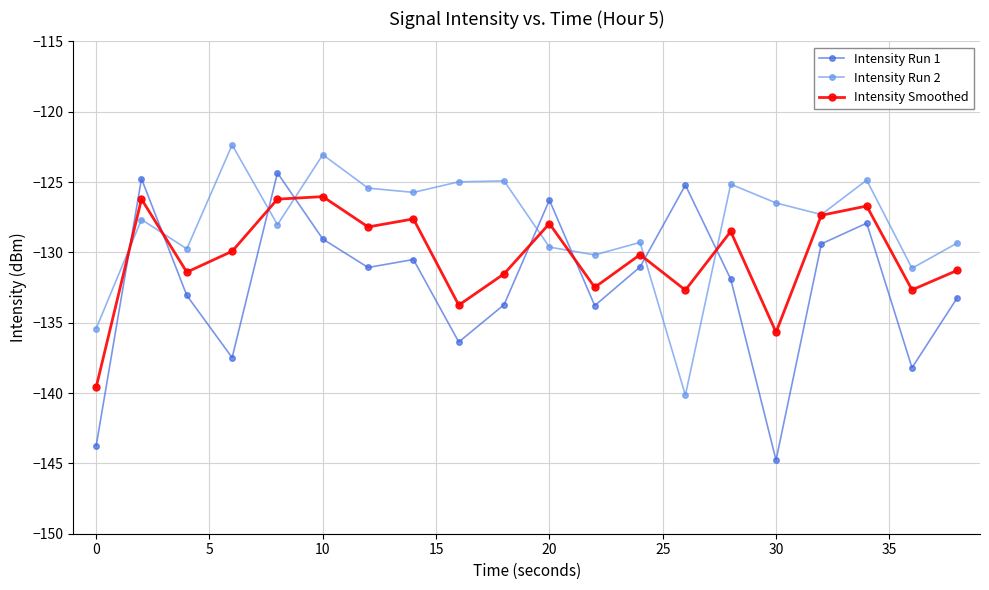

What is the smallest value displayed?

-144.8